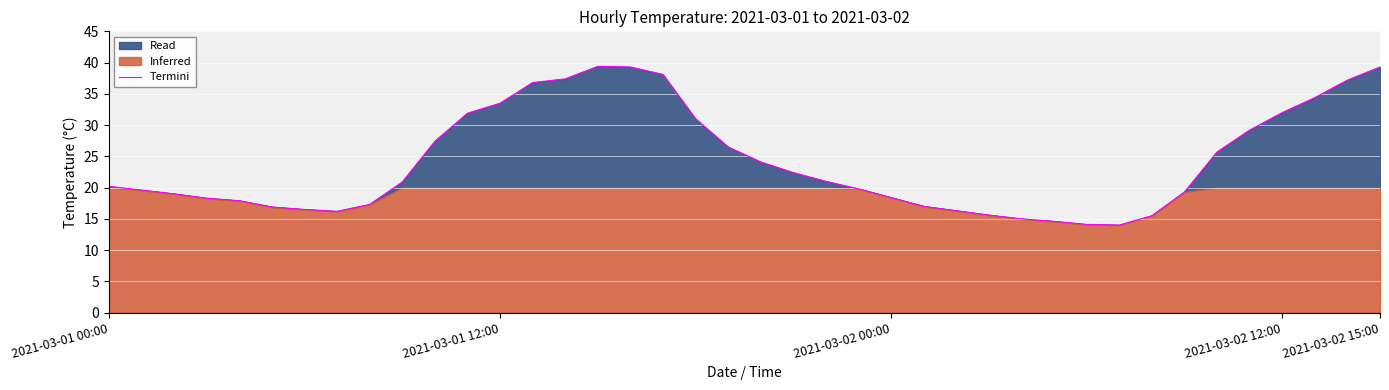

What is the sum of all values?

969.0